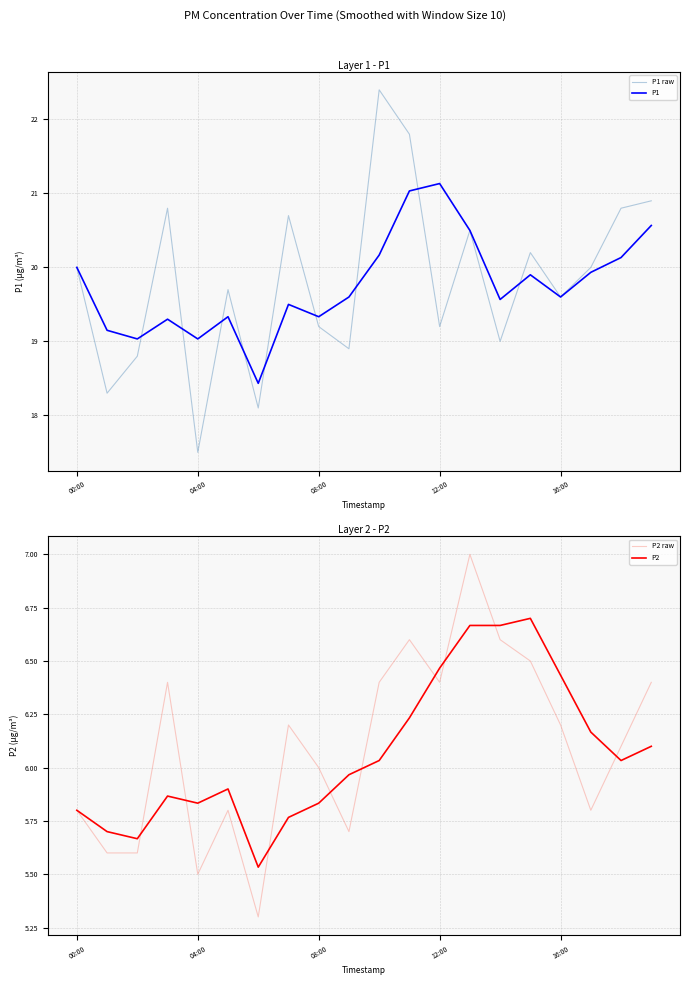

What is the difference between the highest and lowest values at 15?

13.7